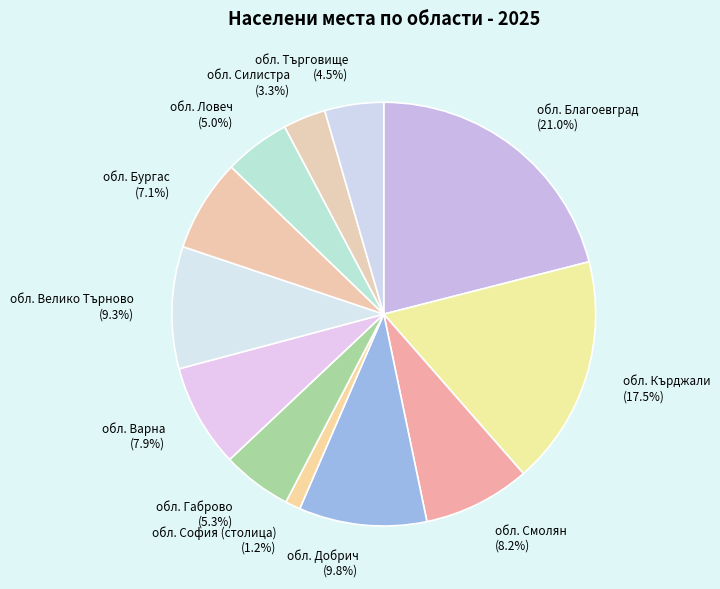

What percentage is NOT represented by обл. Търговище (4.5%)?

95.5%